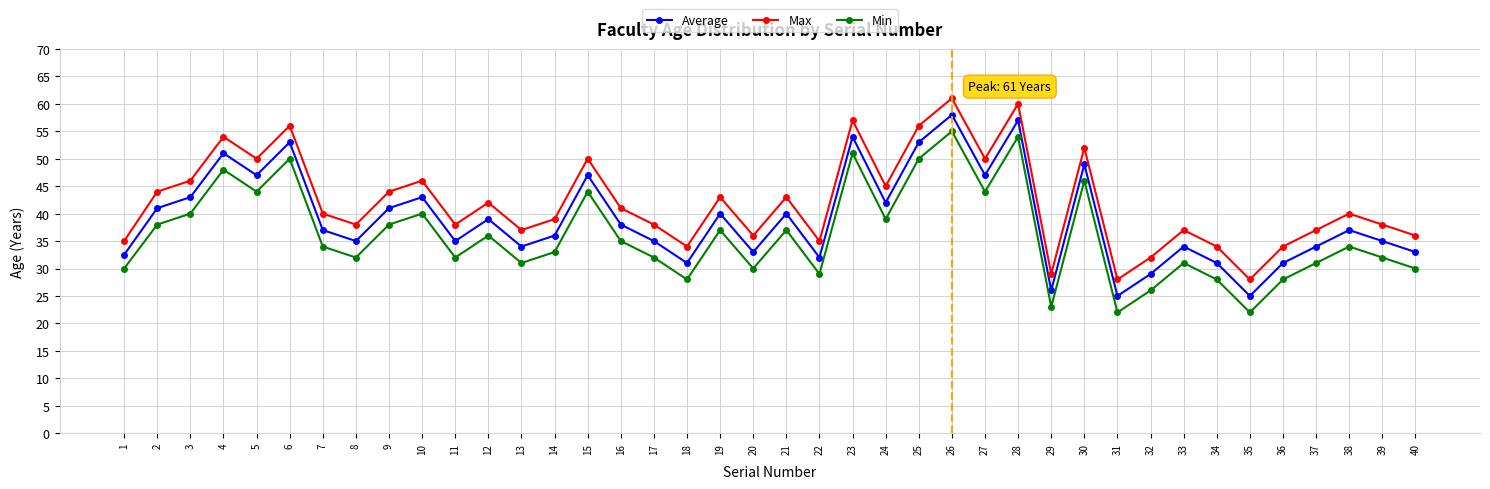

Rank the series by their average value, from lowest to highest.

Min, Average, Max